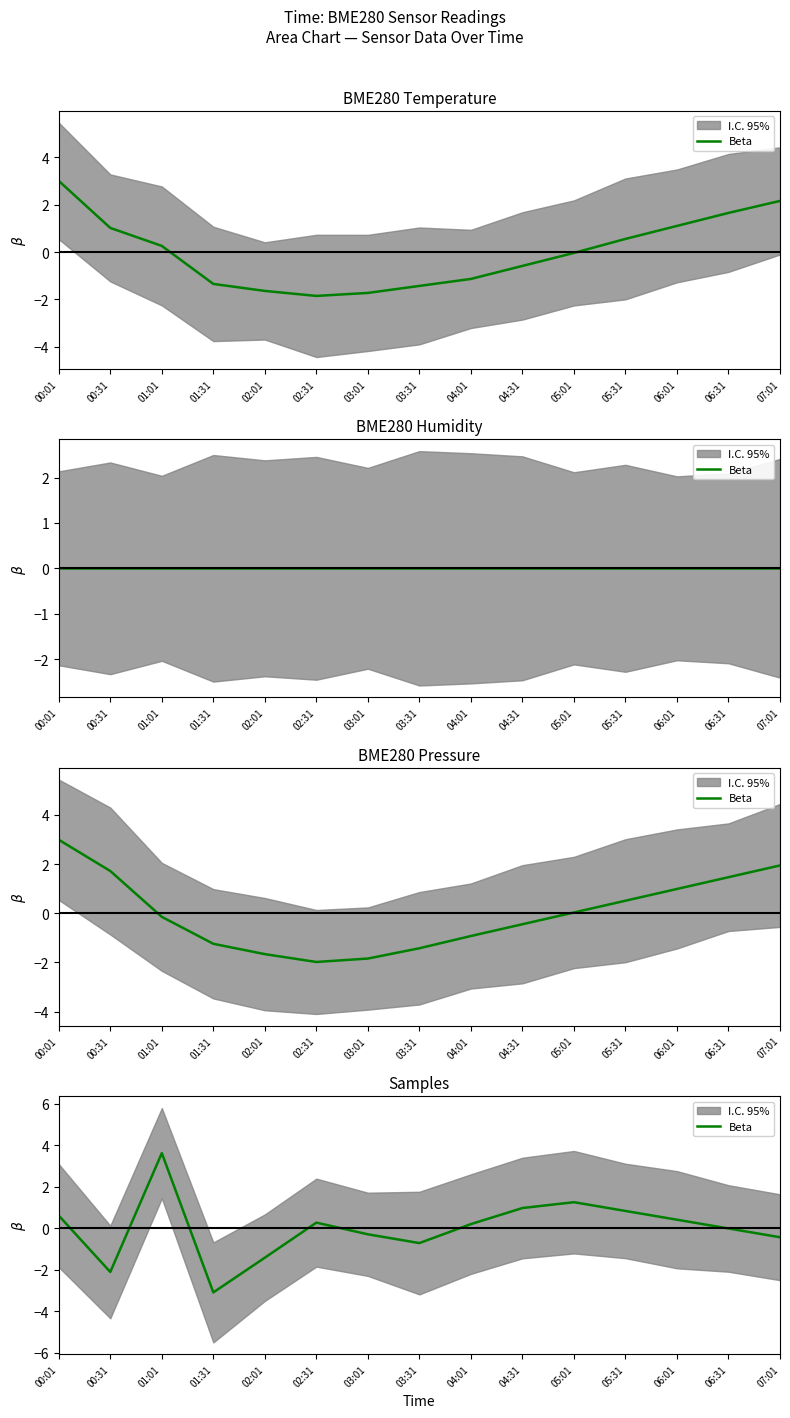

Which label corresponds to the largest value in the chart?

01:01